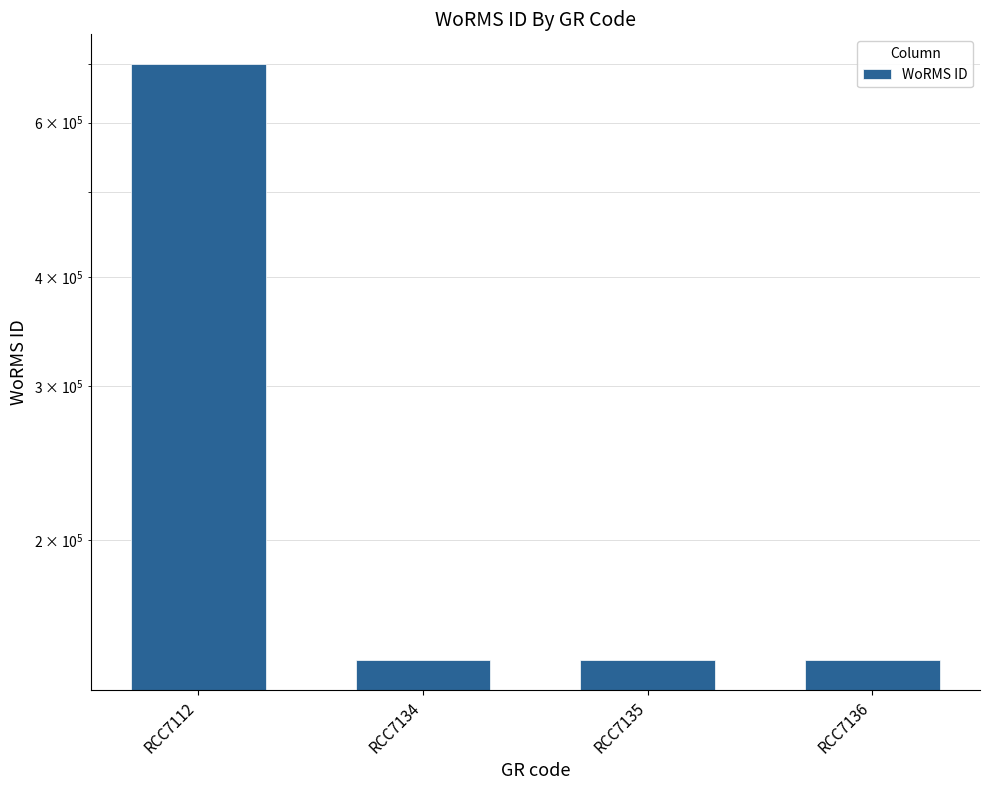

What value does the data have at RCC7135?

145902